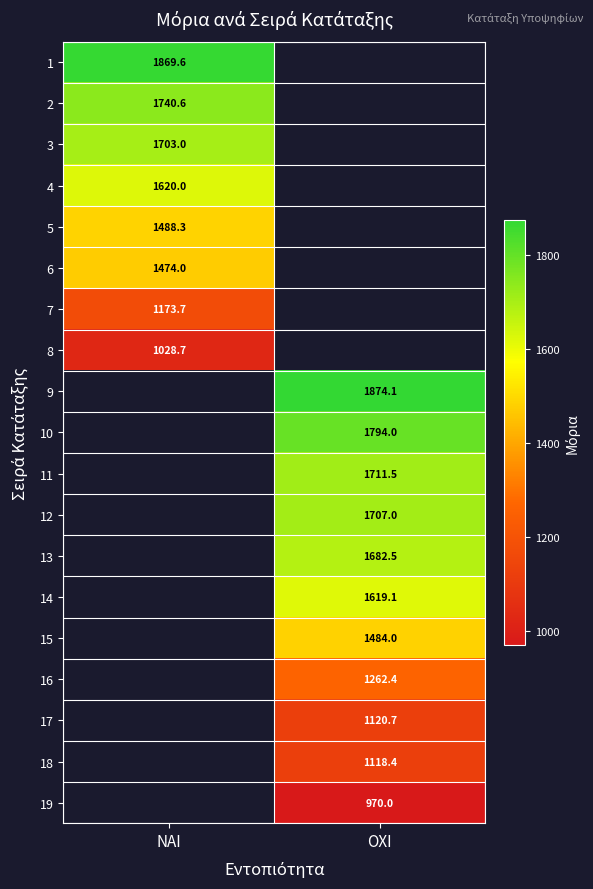

The value of 12 at ΟΧΙ is 2662.1. True or false?

False